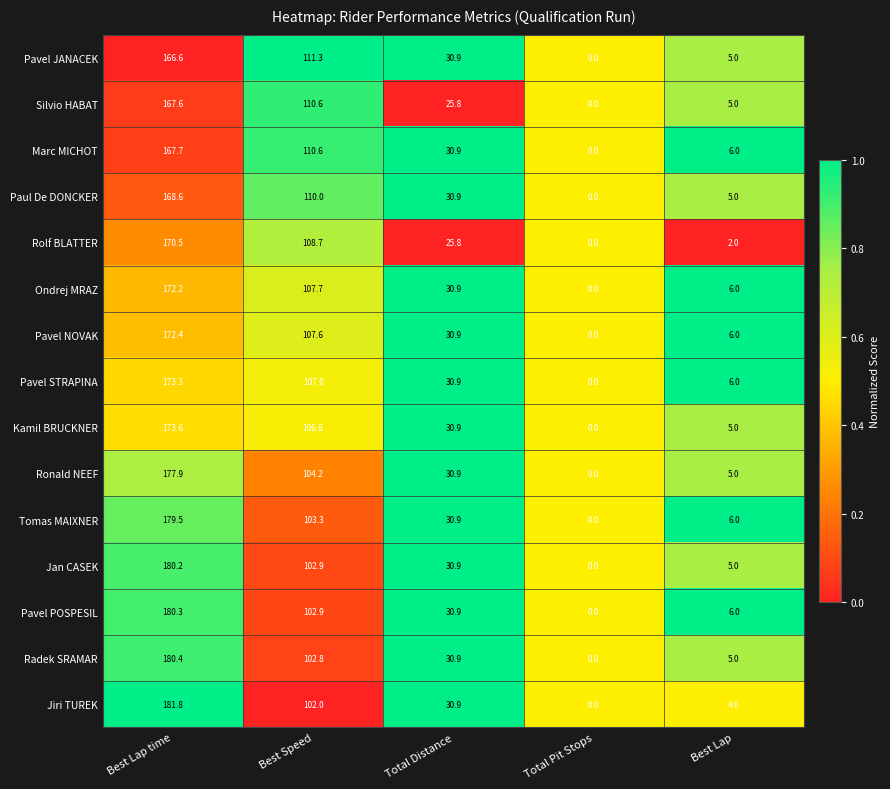

What is the difference between the maximum and second lowest values in the Silvio HABAT series?

162.6